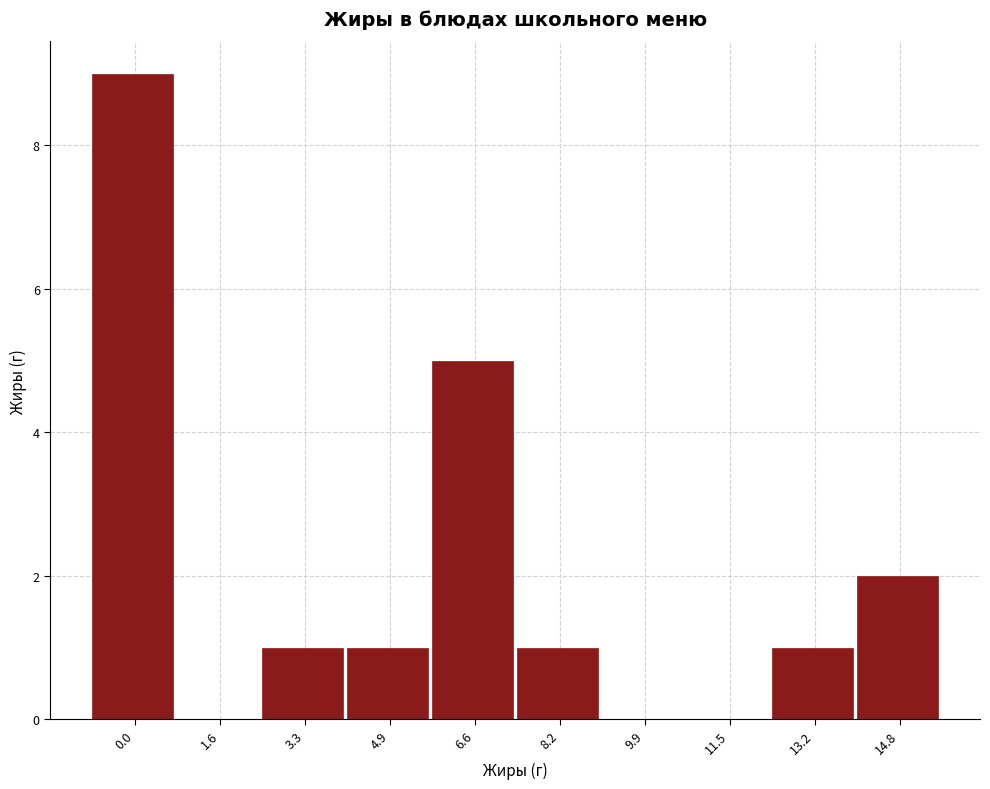

Reading left to right, transcribe all the data shown in this chart.

0.0=9	1.6=0	3.3=1	4.9=1	6.6=5	8.2=1	9.9=0	11.5=0	13.2=1	14.8=2